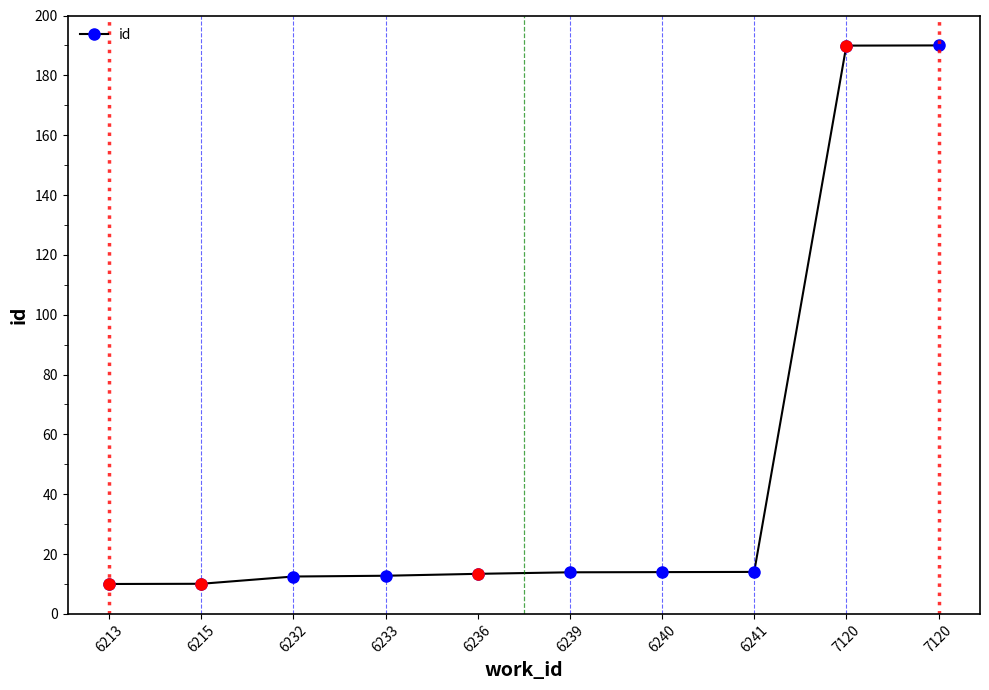

How many lines are shown in the chart?

1